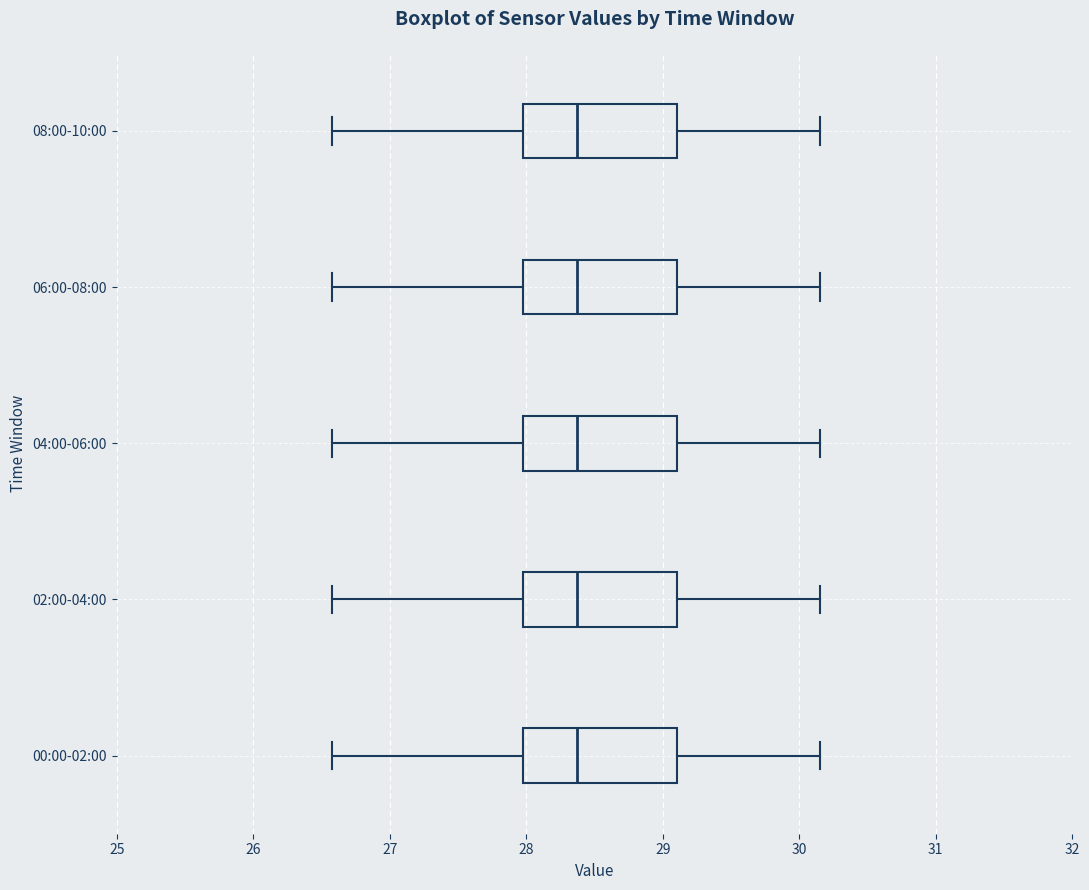

Reading bottom to top, read every box against the x-axis: the position of its median line, the range the box covers, and the ends of its whiskers. The values are not printed on the chart, so give them approximately, as read against the axis.

00:00-02:00: median 28.4, box 28.0 to 29.1, whiskers 26.6 to 30.2
02:00-04:00: median 28.4, box 28.0 to 29.1, whiskers 26.6 to 30.2
04:00-06:00: median 28.4, box 28.0 to 29.1, whiskers 26.6 to 30.2
06:00-08:00: median 28.4, box 28.0 to 29.1, whiskers 26.6 to 30.2
08:00-10:00: median 28.4, box 28.0 to 29.1, whiskers 26.6 to 30.2